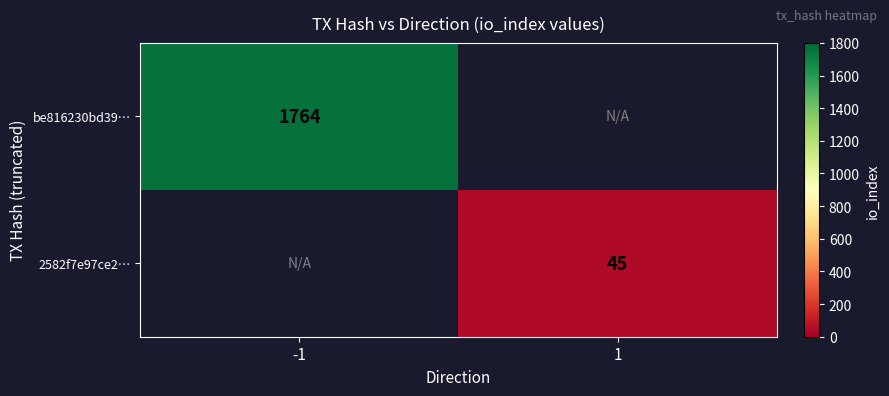

What is the smallest value displayed?

45.0